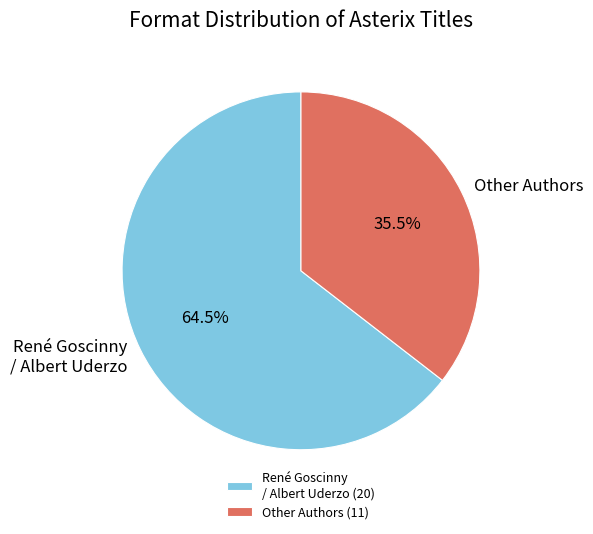

What is the total percentage of René Goscinny / Albert Uderzo and Other Authors?

100.0%